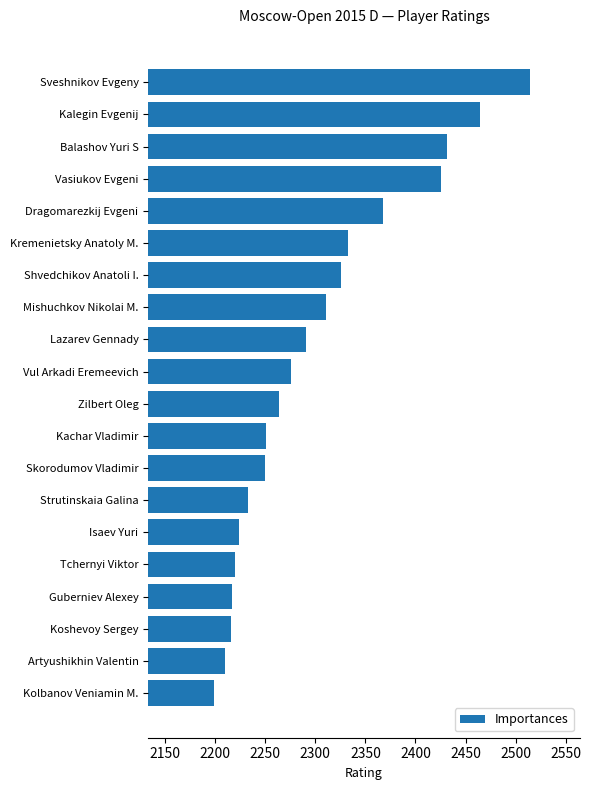

At which label is the value closest to 2356?

Dragomarezkij Evgeni